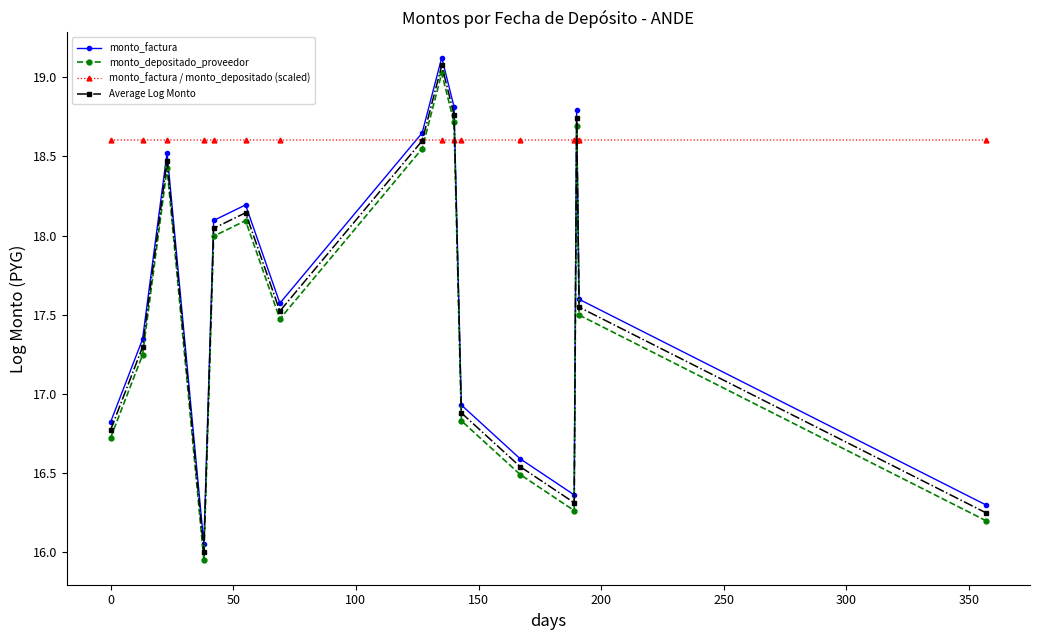

What is the highest value of the monto_depositado_proveedor series?

19.0